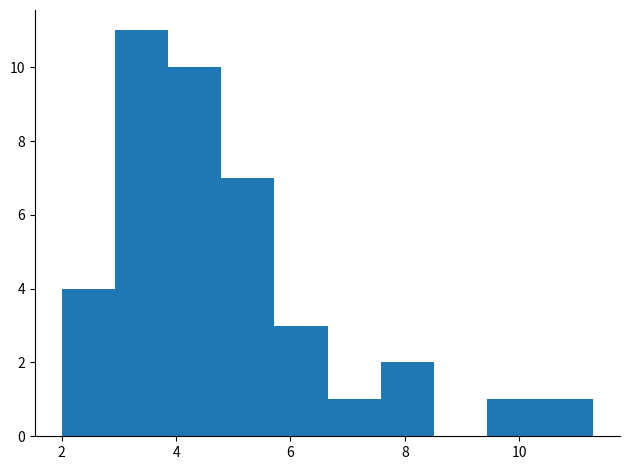

Reading left to right, transcribe this chart: for each bar, give the range it covers on the x-axis and its height. Neither the bar edges nor the heights are printed on the chart, so give them approximately, as read against the axes.

2.0 to 3.0: 4
3.0 to 3.8: 11
3.8 to 4.8: 10
4.8 to 5.8: 7
5.8 to 6.6: 3
6.6 to 7.6: 1
7.6 to 8.6: 2
8.6 to 9.4: 0
9.4 to 10.4: 1
10.4 to 11.4: 1